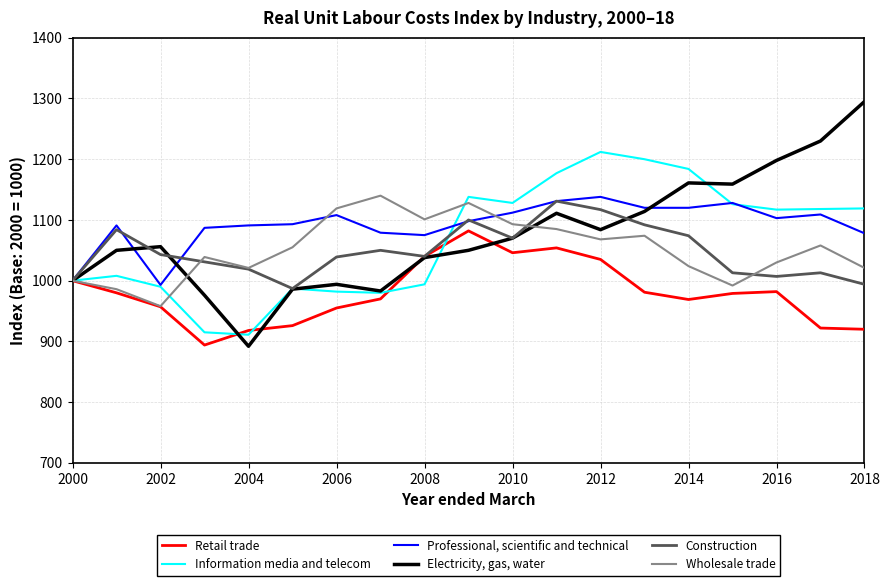

Rank the series by their maximum value, from highest to lowest.

Electricity, gas, water, Information media and telecom, Wholesale trade, Professional, scientific and technical, Construction, Retail trade